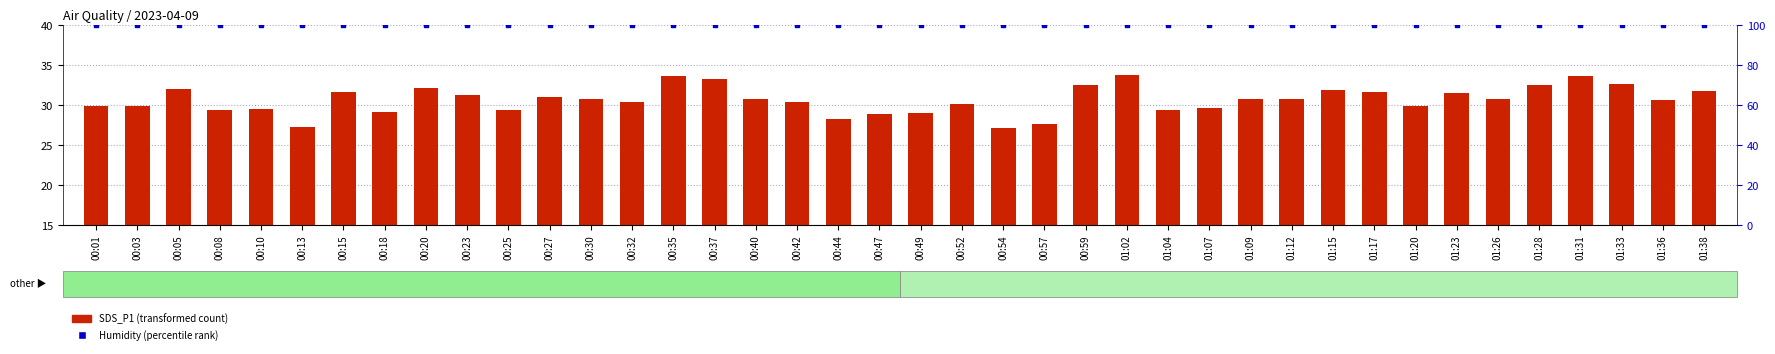

Which series has the largest Y range (max minus min)?

SDS_P1 (transformed count)